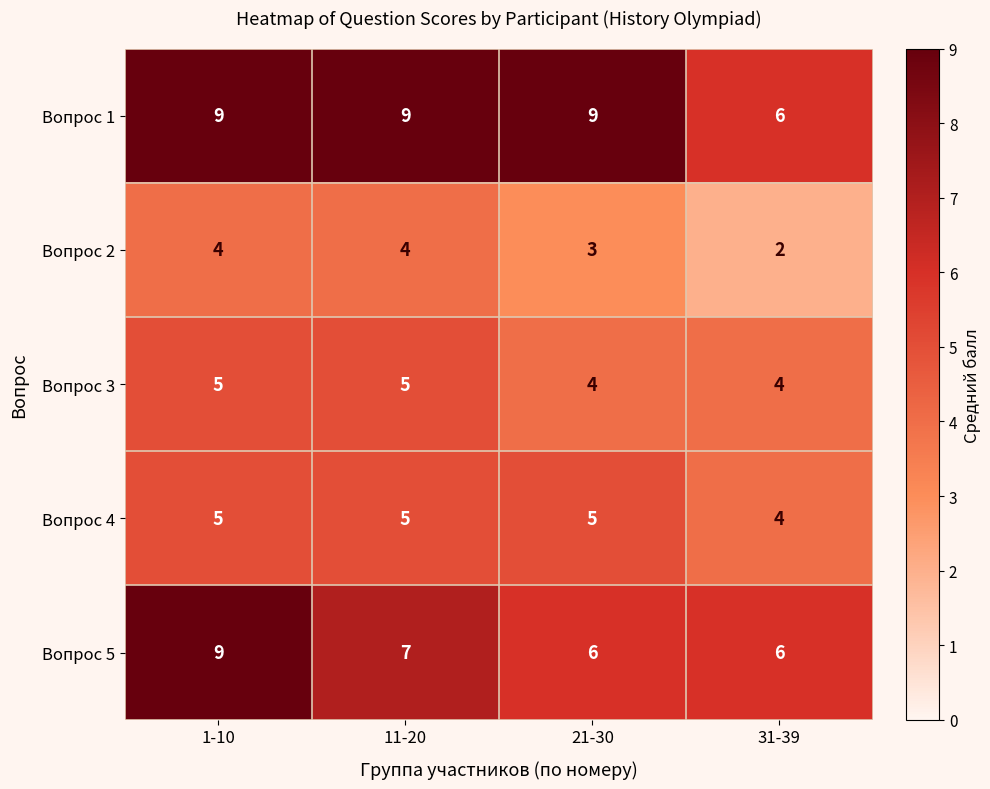

At which category is the sum across all series the highest?

1-10